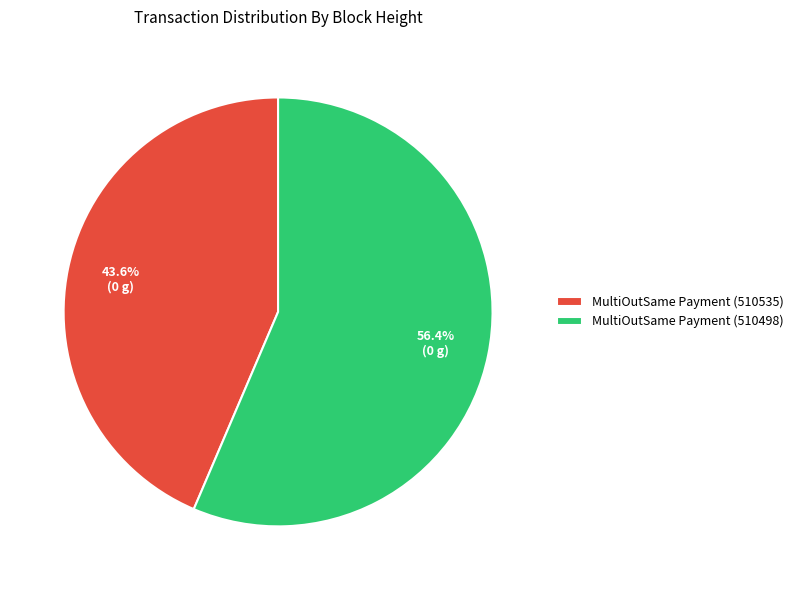

Does MultiOutSame Payment (510498) account for over 50% of the chart?

Yes